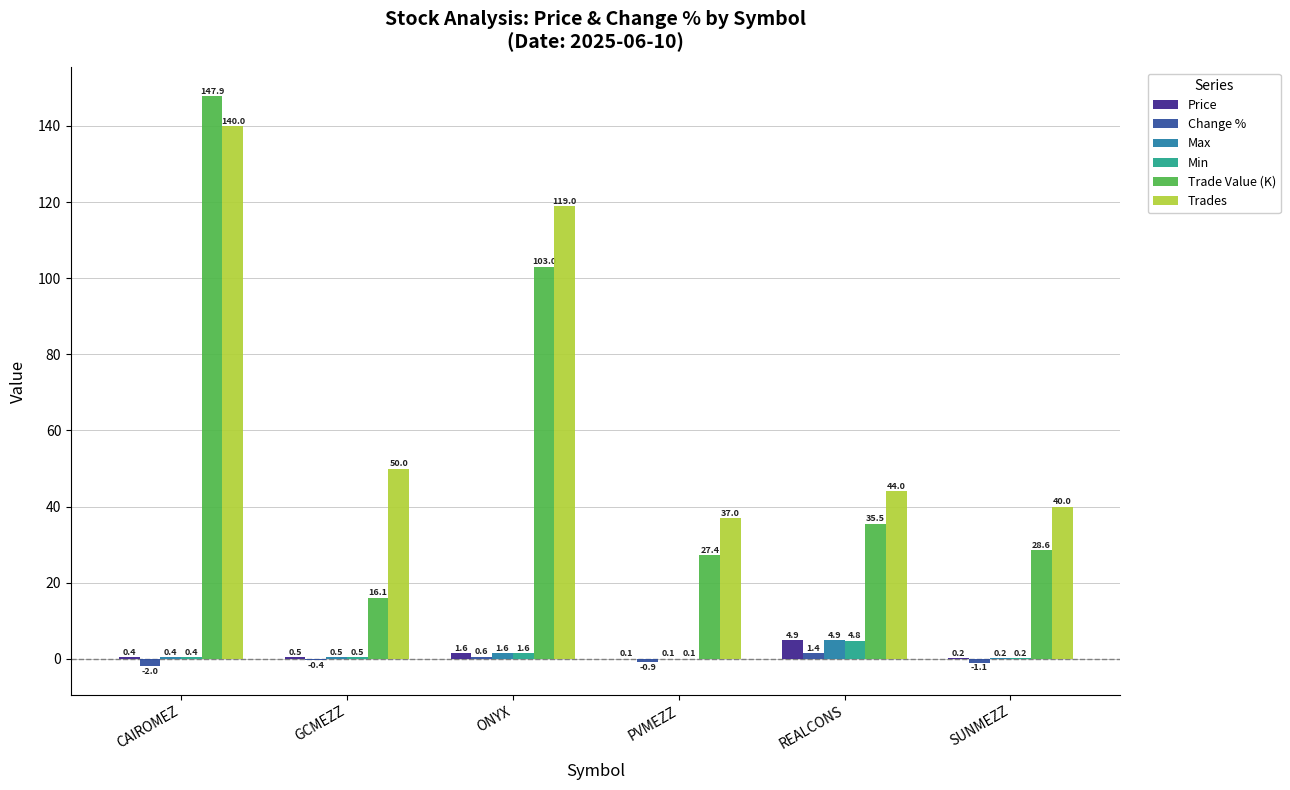

Which category has the highest value in the Min series?

REALCONS